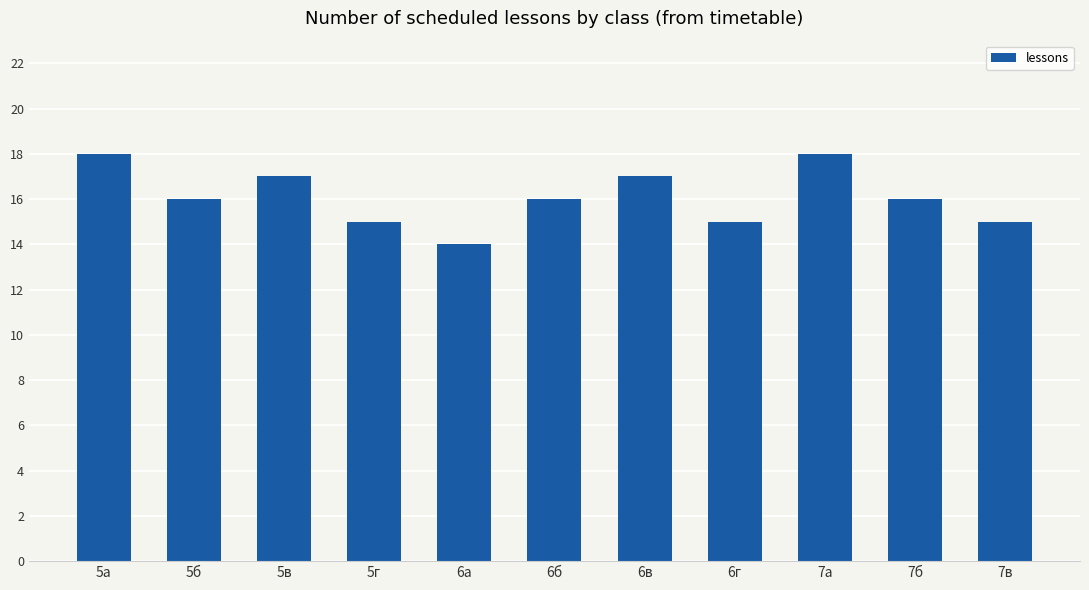

Approximately how many times larger is the value at 6б compared to 7а?

0.9